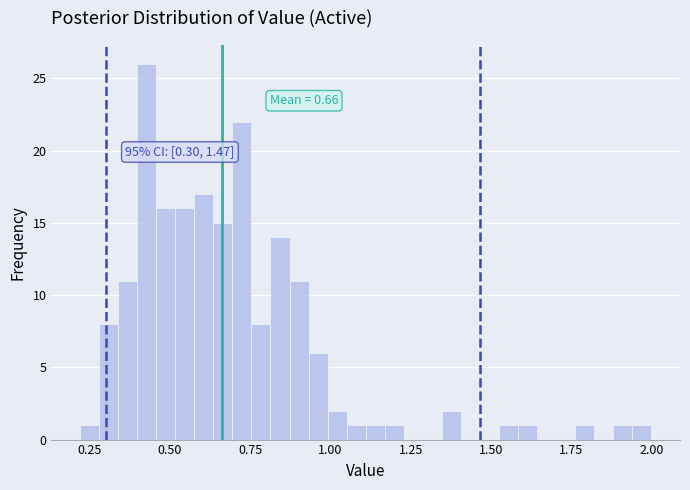

Read against the x-axis, roughly where is the centre of the tallest bar?

0.45